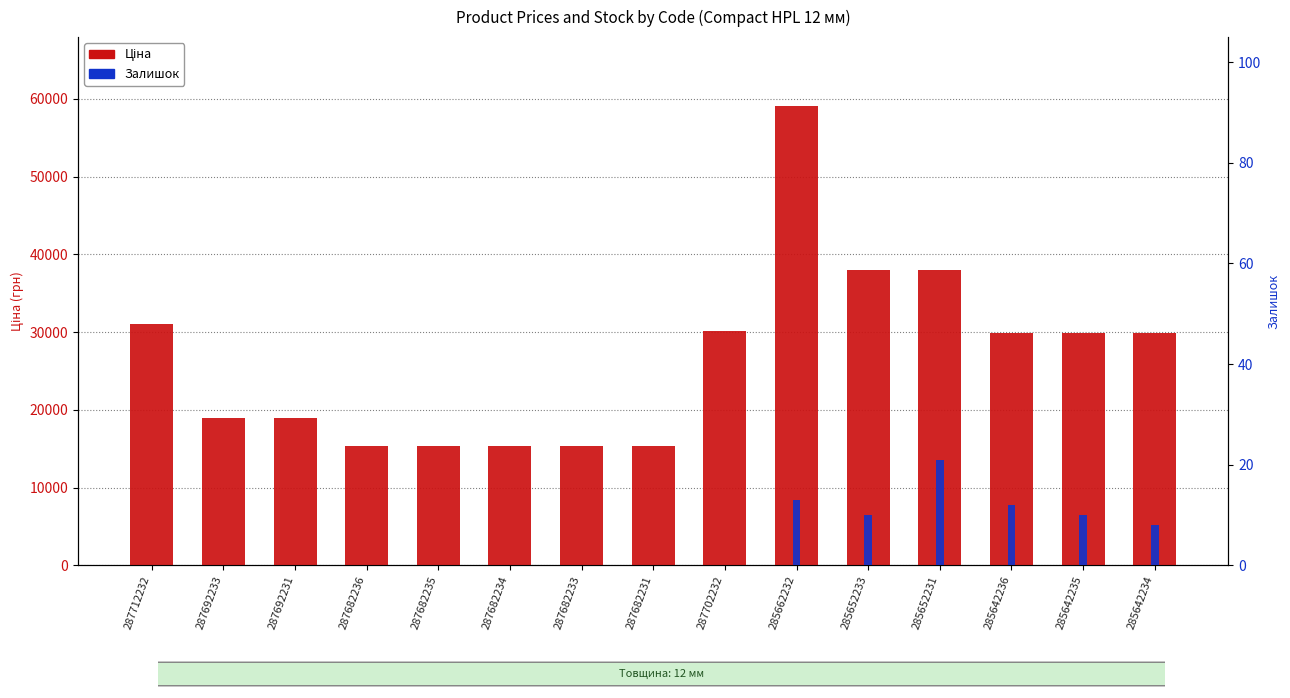

The Залишок series shows 8.0 at 285642234. True or false?

True